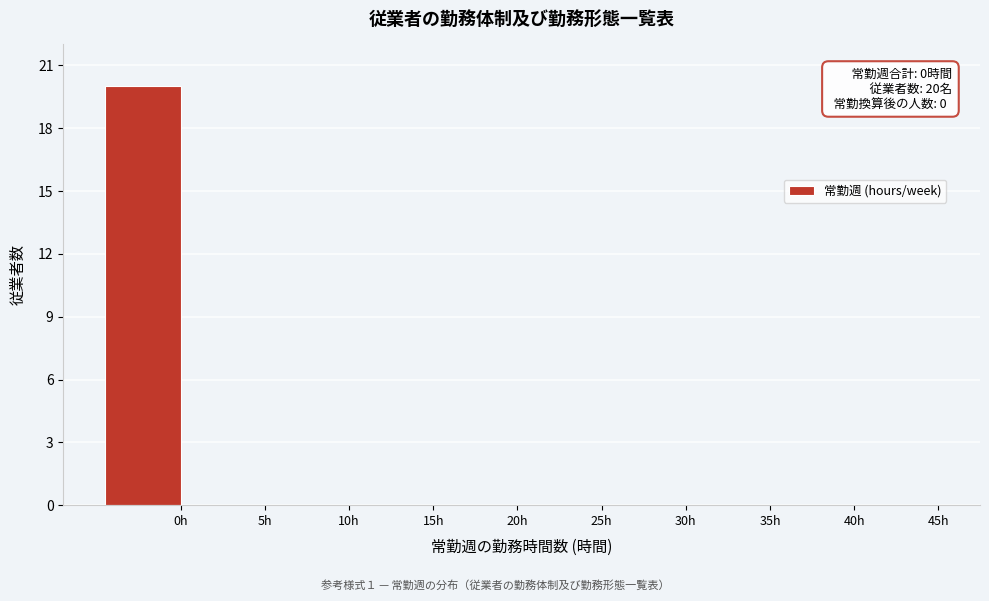

Reading left to right, list all the values displayed in this chart.

0h=20	5h=0	10h=0	15h=0	20h=0	25h=0	30h=0	35h=0	40h=0	45h=0